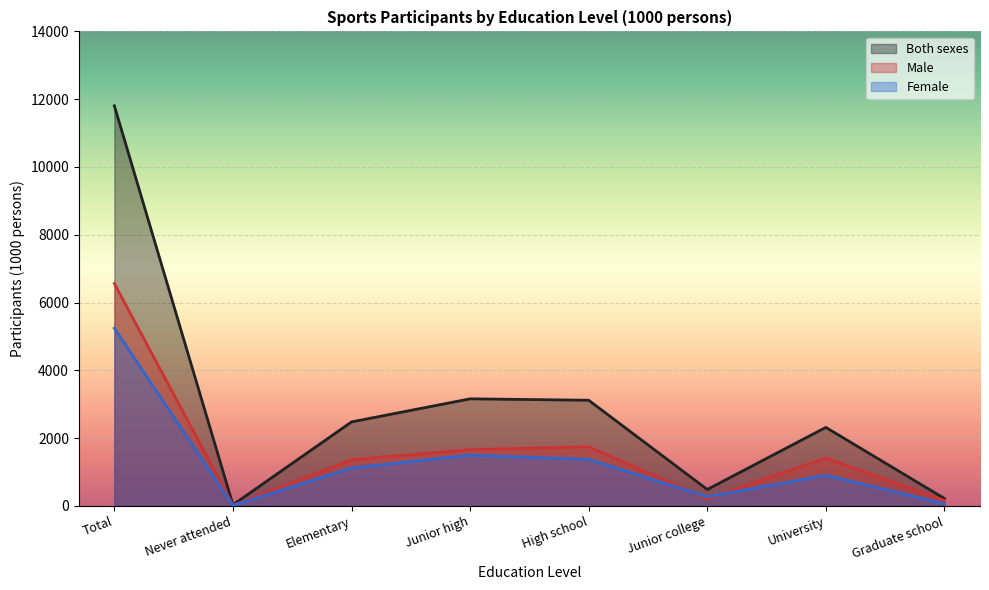

Which series ends up on top after the final intersection of Male and Female?

Male